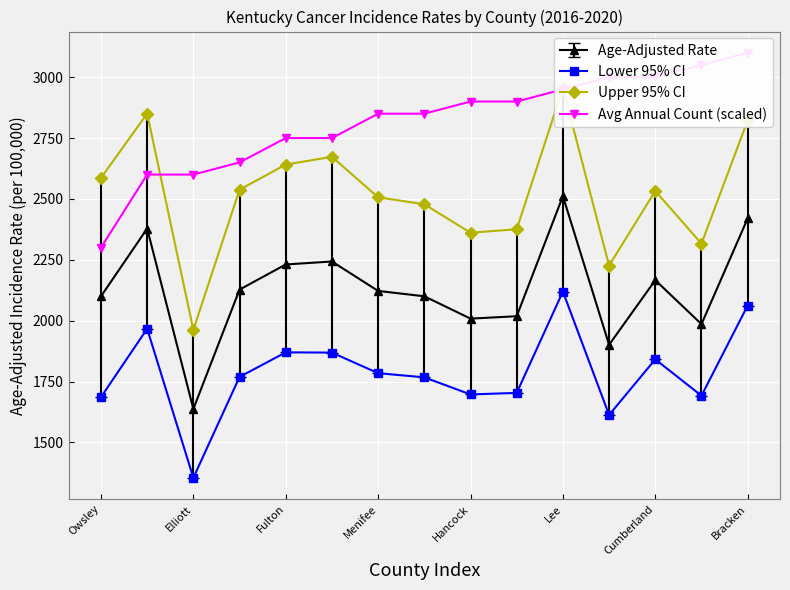

How many values in the Upper 95% CI series are below 2532?

7